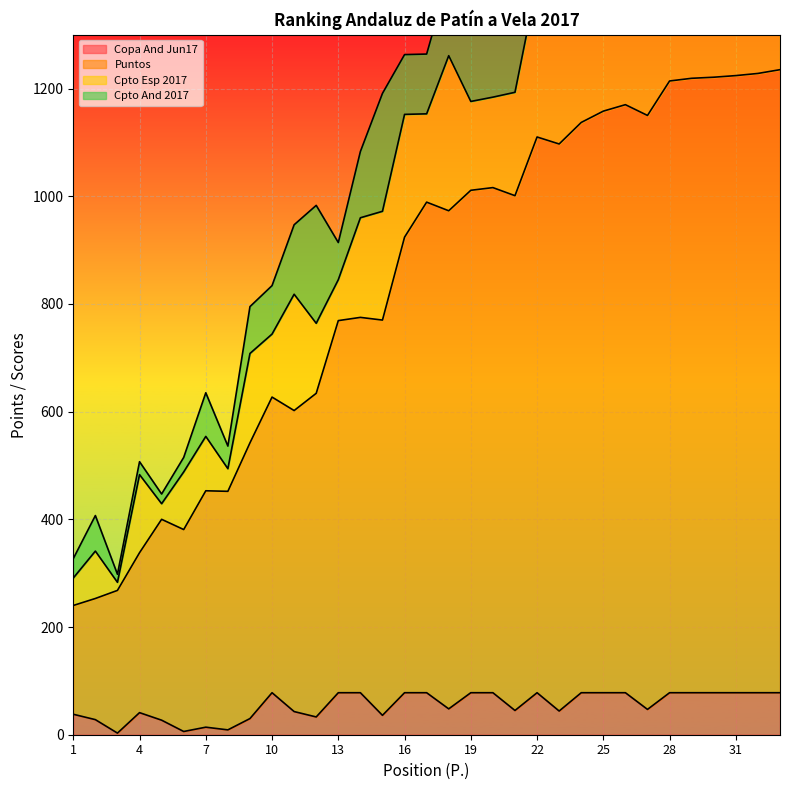

True or false: Puntos has a value of 211 at 18.

False